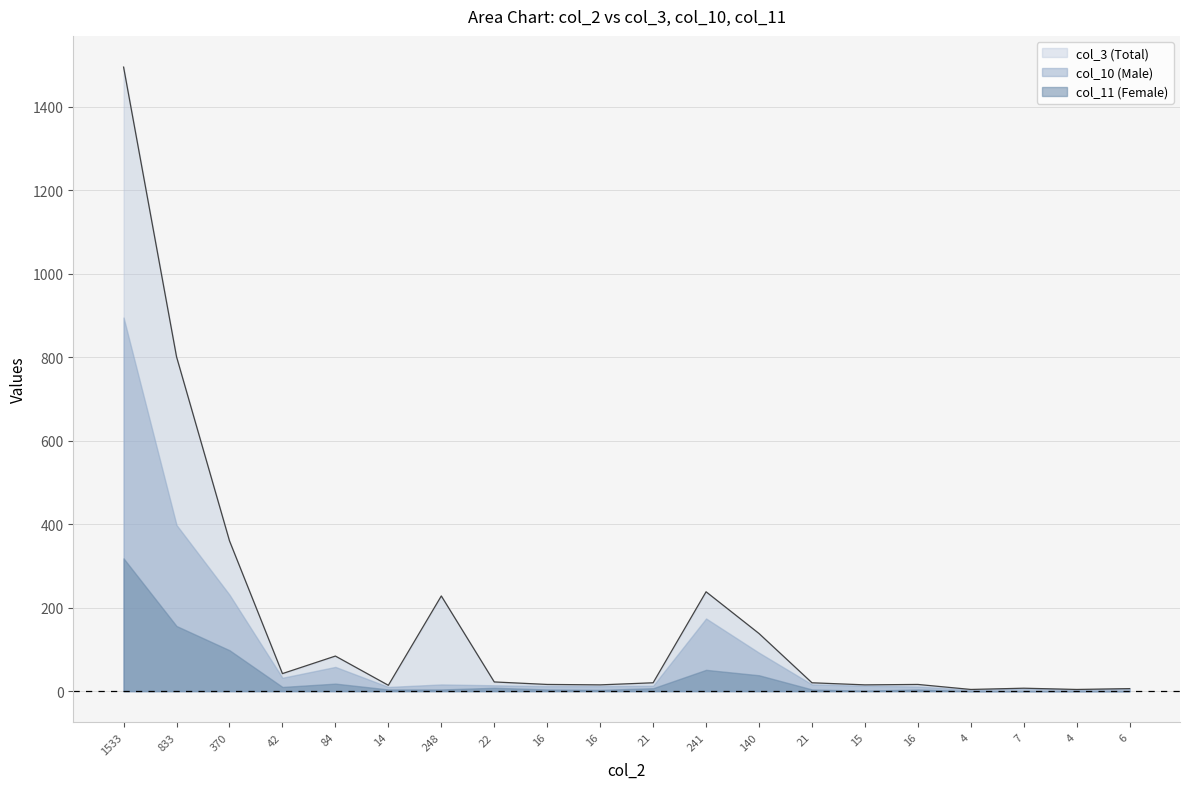

What is the sum of the col_11 (Female) values at 21 and 6?

7